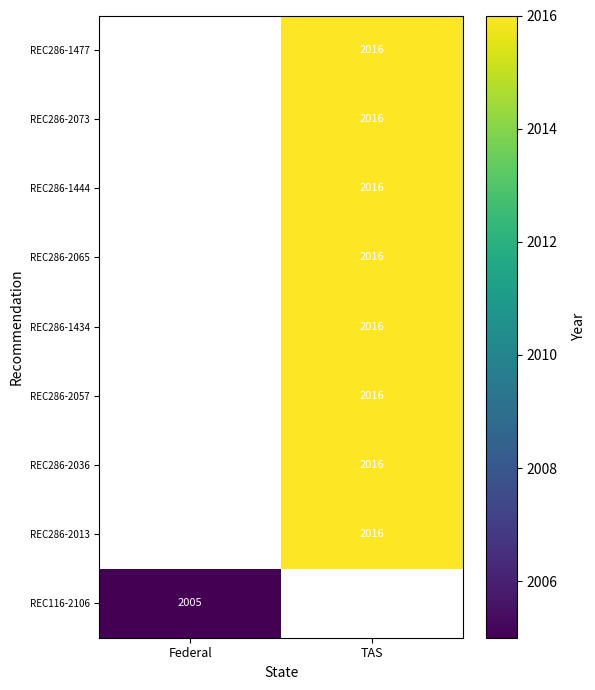

Is it true that REC116-2106 equals 3143 at Federal?

False